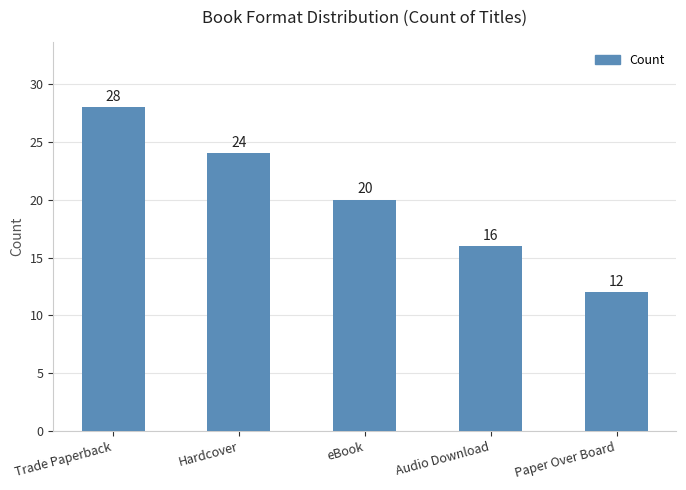

What is the approximate value at Paper Over Board, to the nearest 5?

10